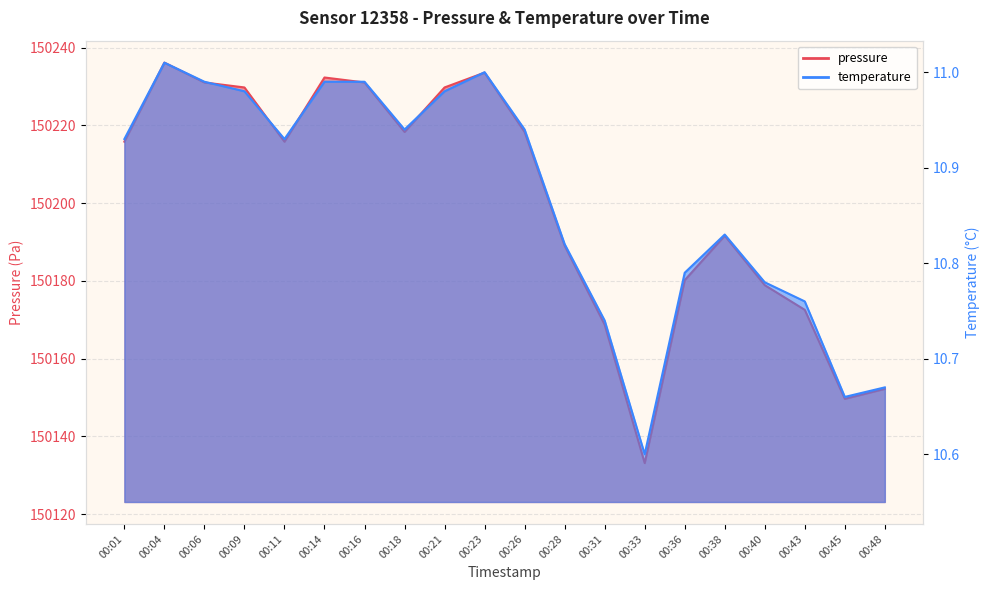

Which category has the lowest value across all series?

00:33